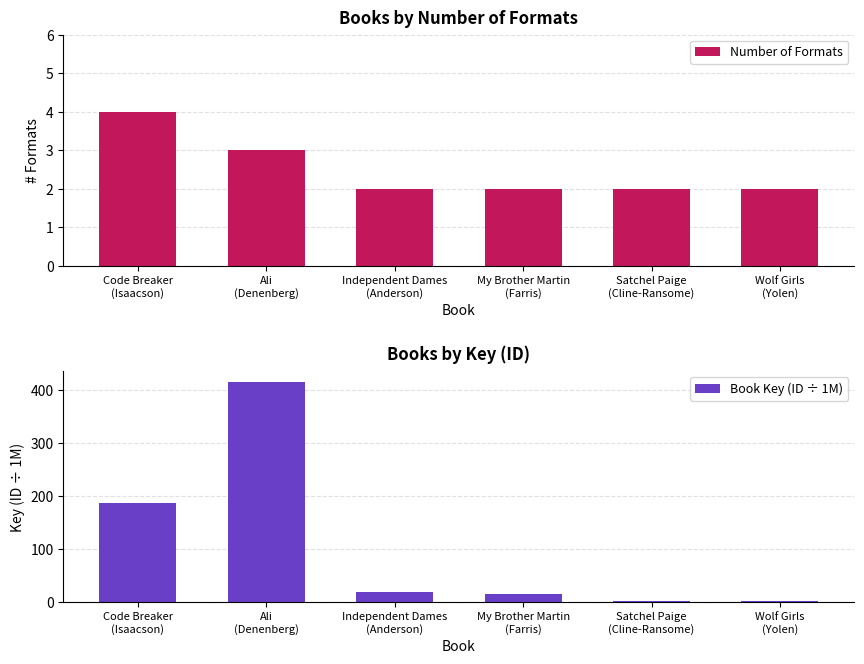

Is it true that Book Key (ID ÷ 1M) equals 1.1 at Satchel Paige
(Cline-Ransome)?

True